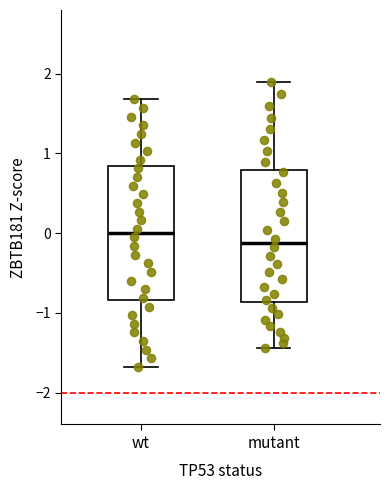

Reading left to right, read every box against the y-axis: the position of its median line, the range the box covers, and the ends of its whiskers. The values are not printed on the chart, so give them approximately, as read against the axis.

wt: median 0.0, box -0.8 to 0.8, whiskers -1.7 to 1.7
mutant: median -0.1, box -0.9 to 0.8, whiskers -1.4 to 1.9